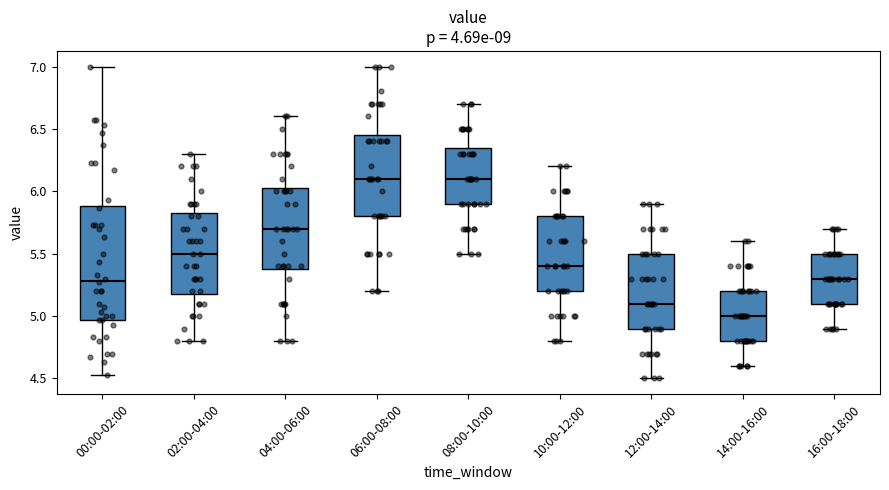

Comparing the boxes themselves (not the whiskers), which one is the tallest?

00:00-02:00